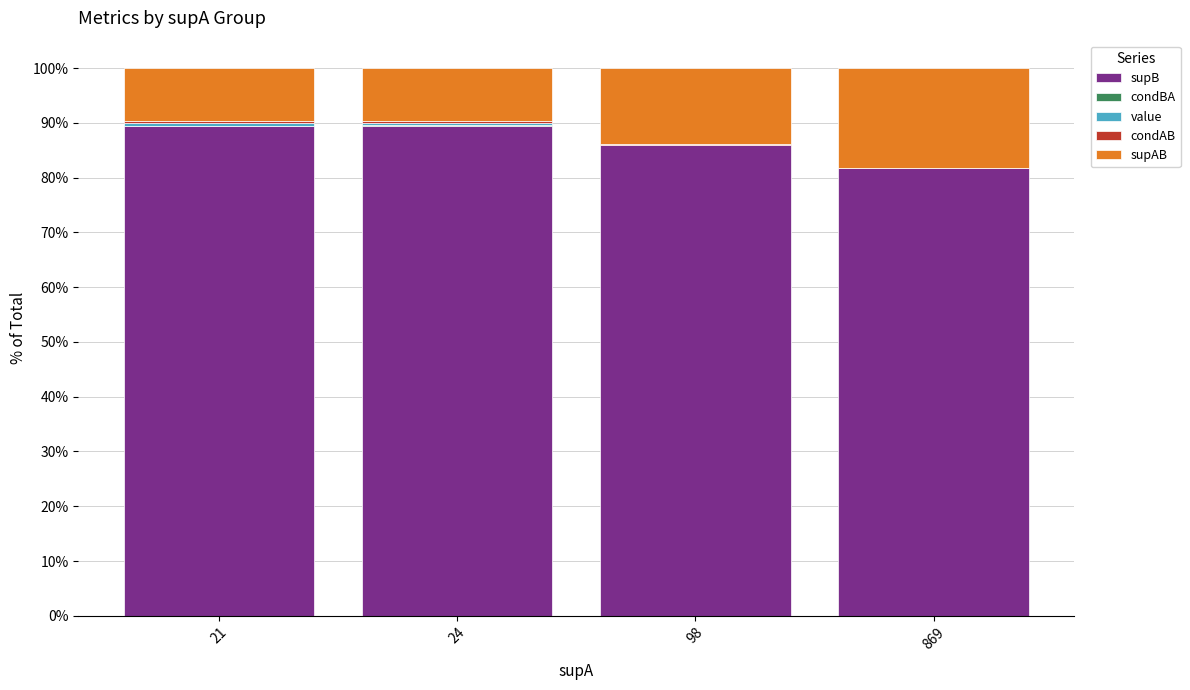

What is the total value across all series at 869?

100.0